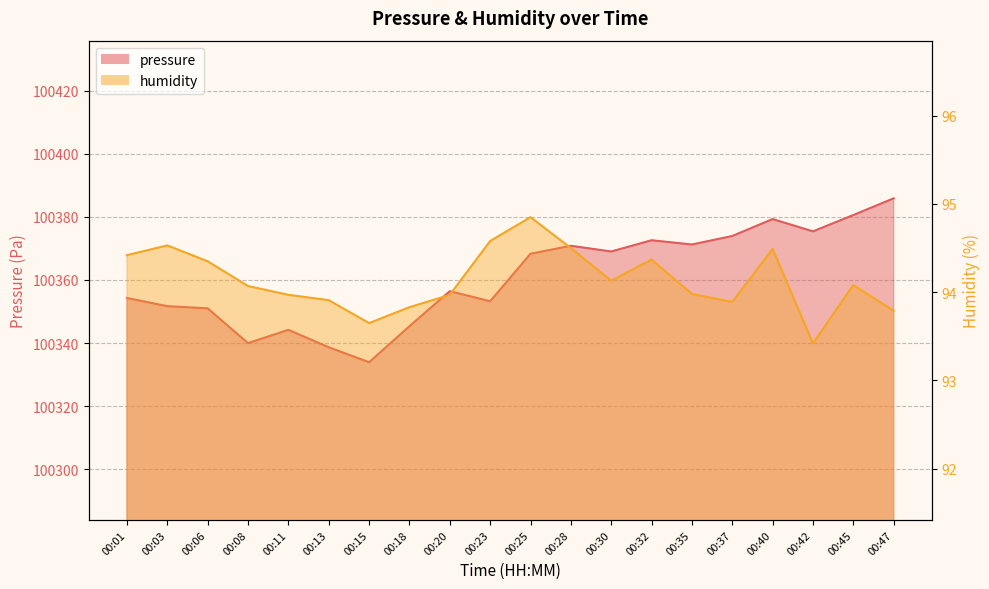

Does the chart have visible grid lines?

Yes